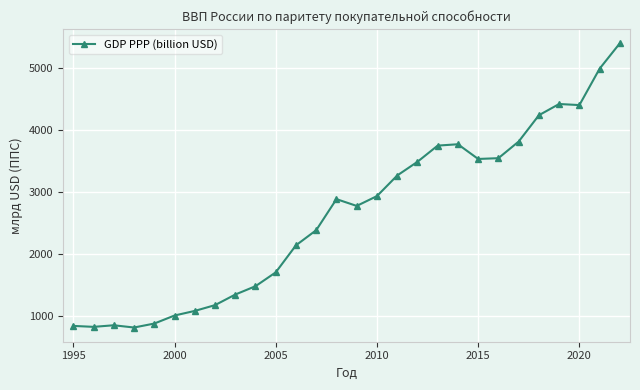

True or false: there are more than 1 points higher than both neighbors.

True